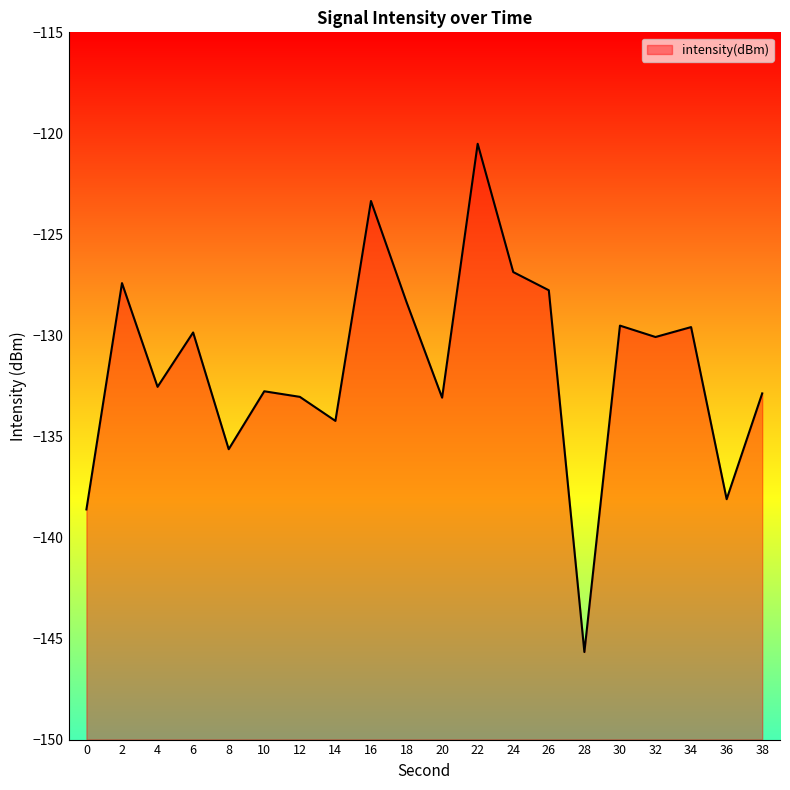

What is the value of the 5th point from the left?

-135.6